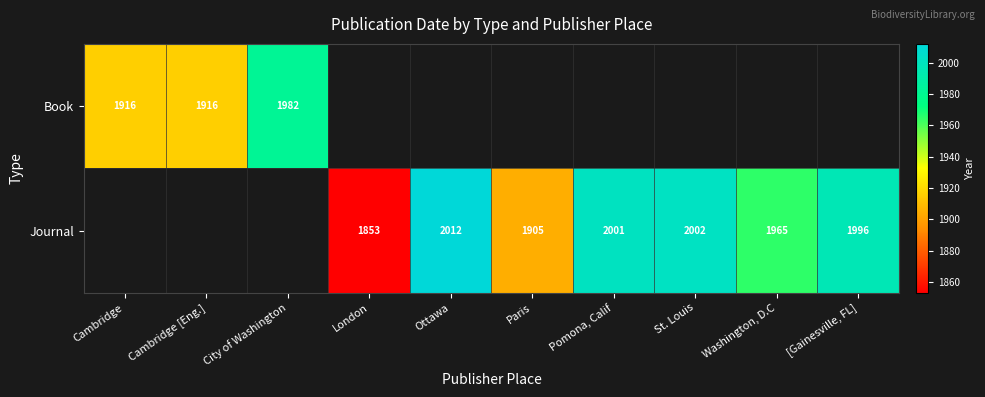

Which has a higher value, Cambridge or City of Washington?

City of Washington